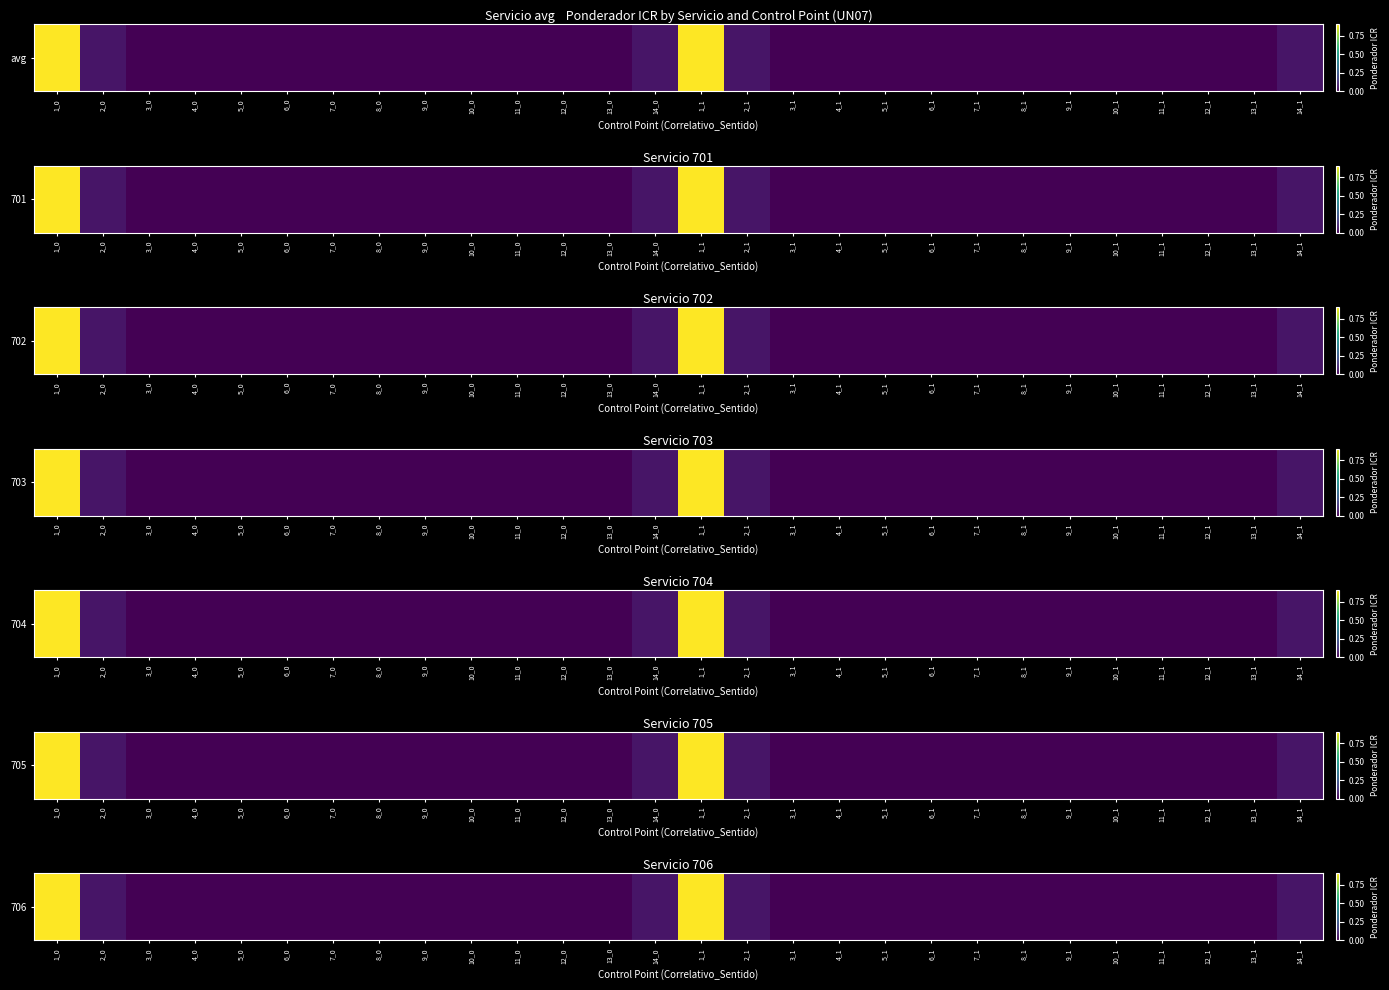

What is the average value?

0.1